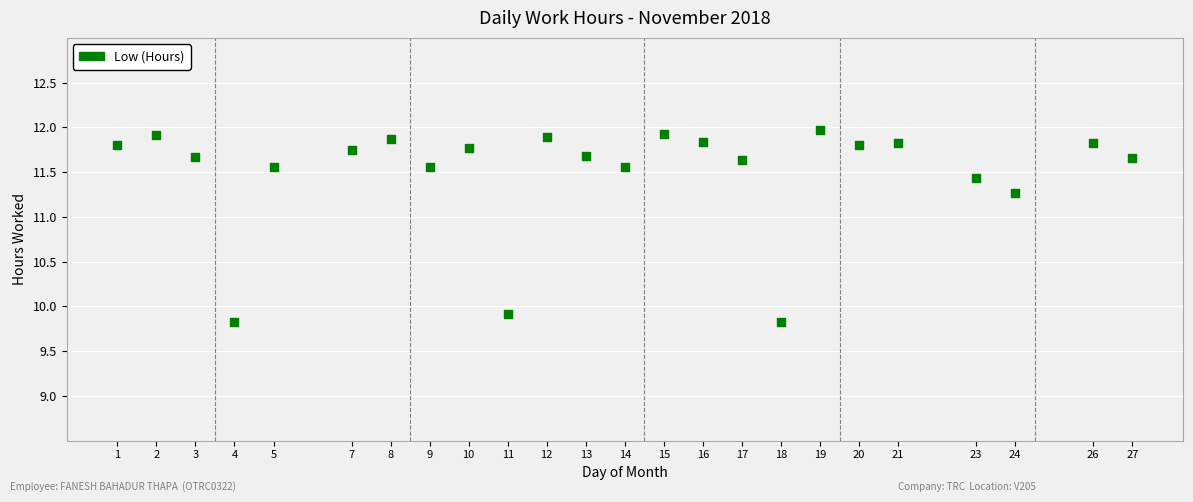

What is the range of X values (max minus min)?

26.0